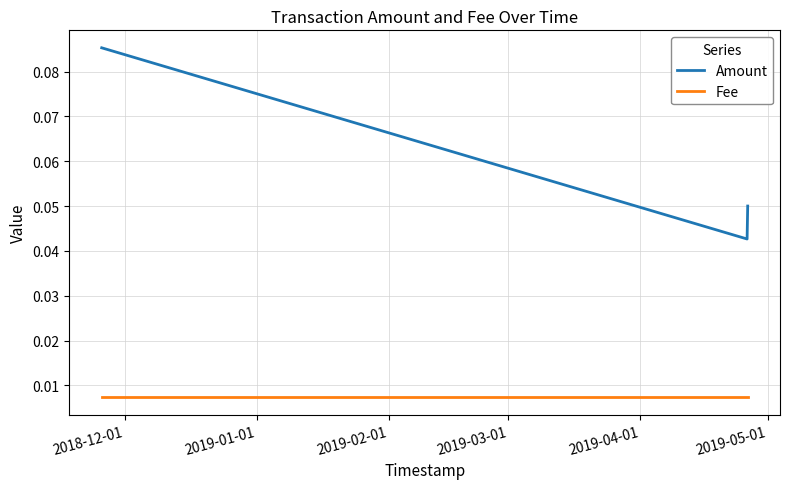

Which series has the widest spread of values?

Amount